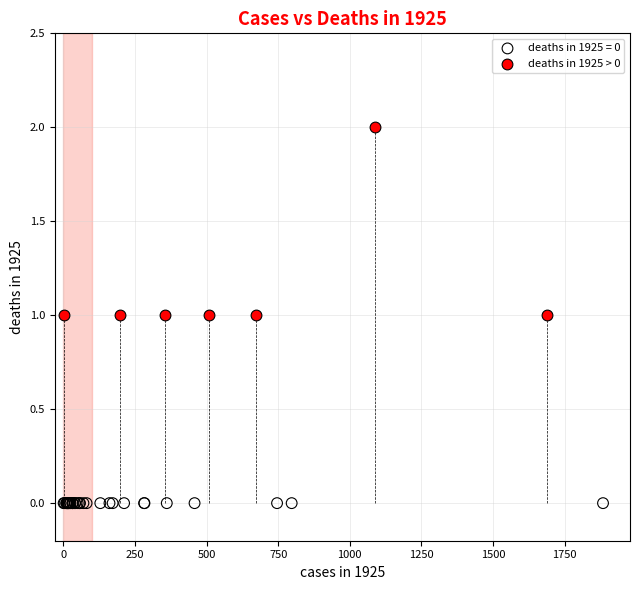

Which series reaches the minimum Y coordinate?

deaths in 1925 = 0